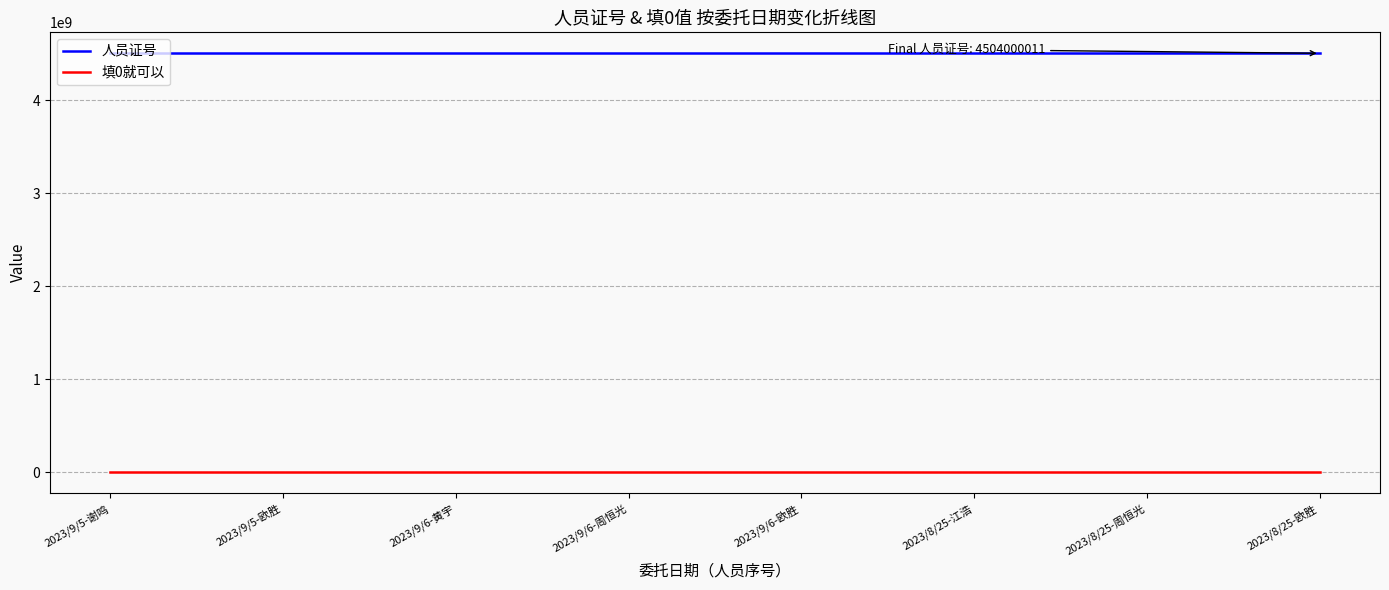

True or false: 填0就可以 and 人员证号 intersect in this chart.

False